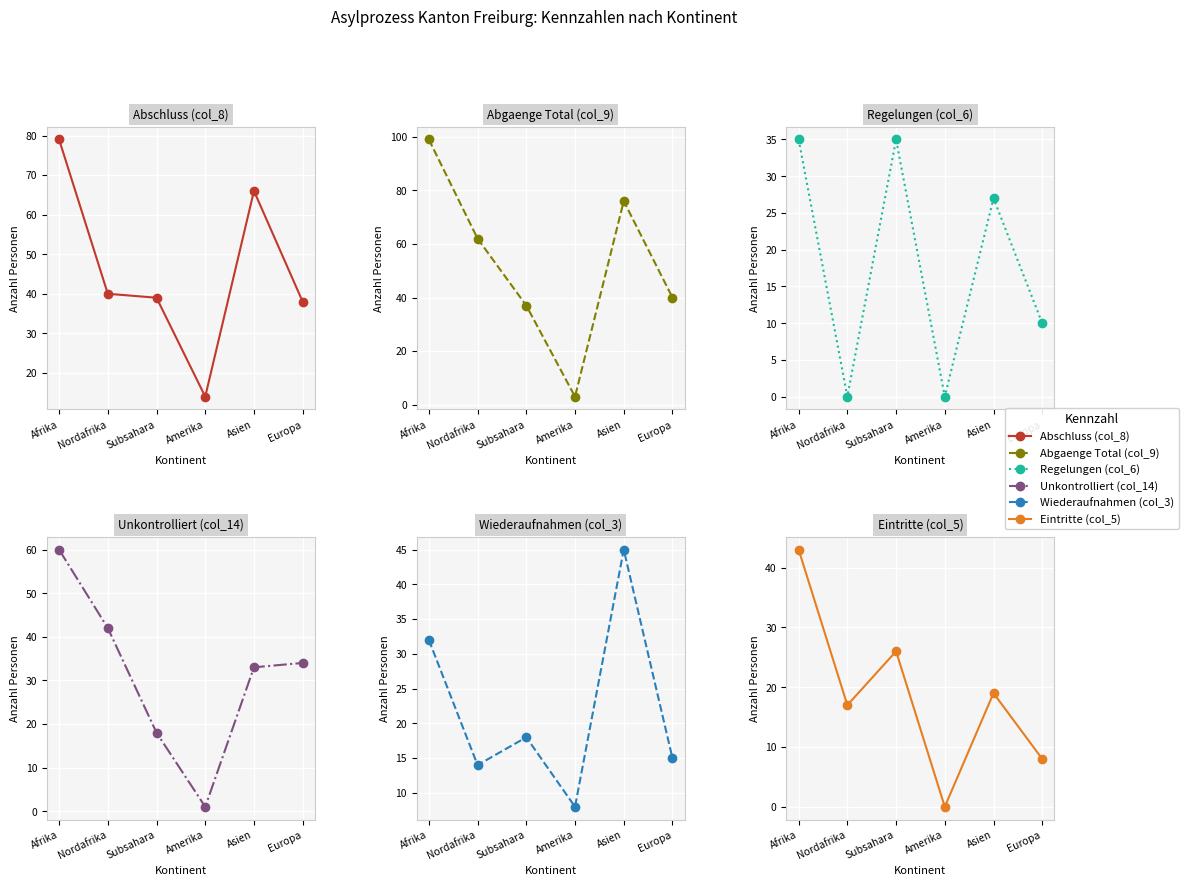

Count the number of data series in this chart.

6